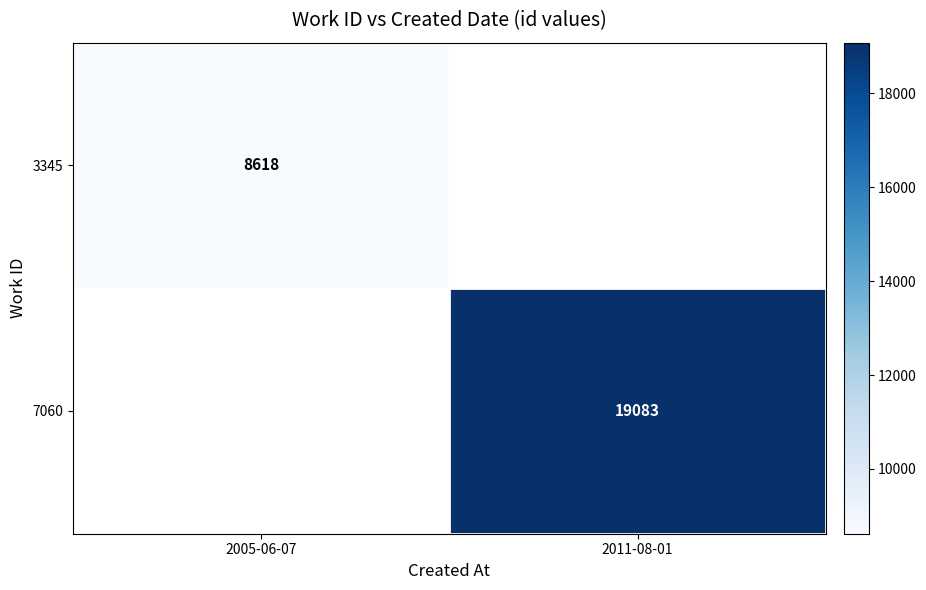

The value of 7060 at 2011-08-01 is 30165.9. True or false?

False